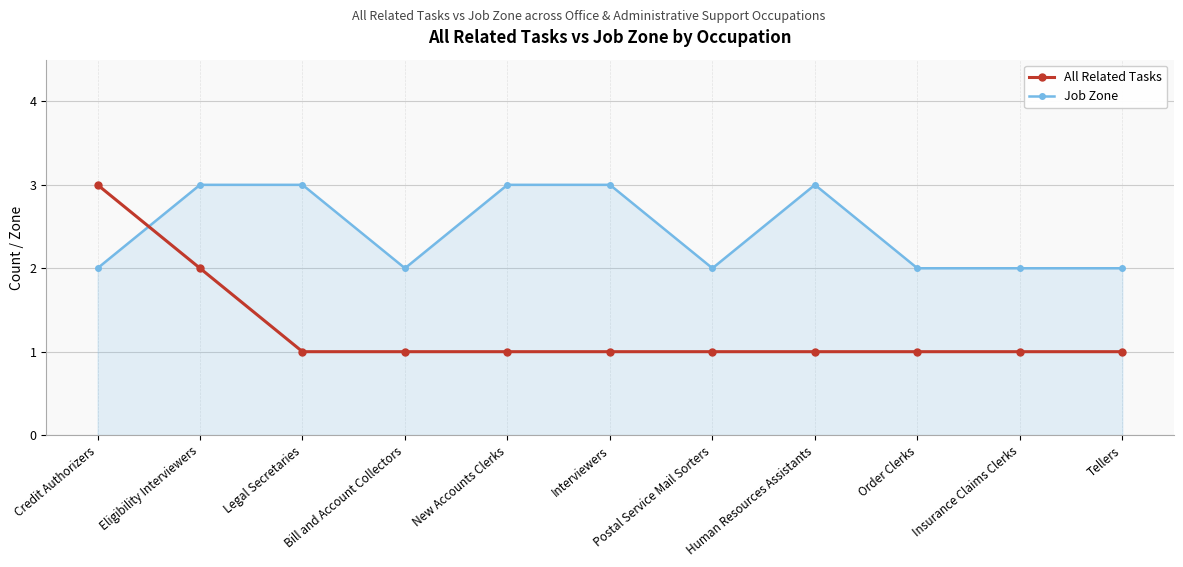

What is the sum of the All Related Tasks values at Tellers and Interviewers?

2